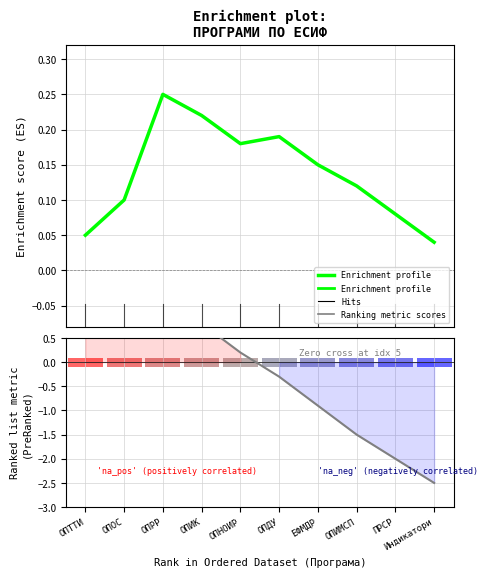

At which label is Ranking metric scores closest to 0?

ОПНОИР